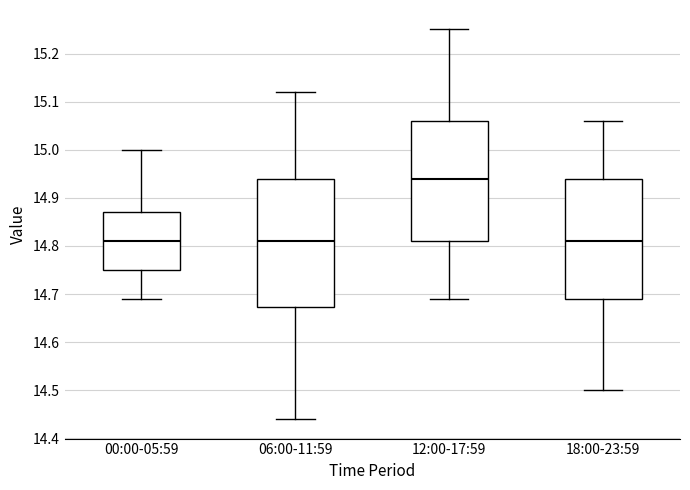

Comparing the boxes themselves (not the whiskers), which one is the tallest?

06:00-11:59